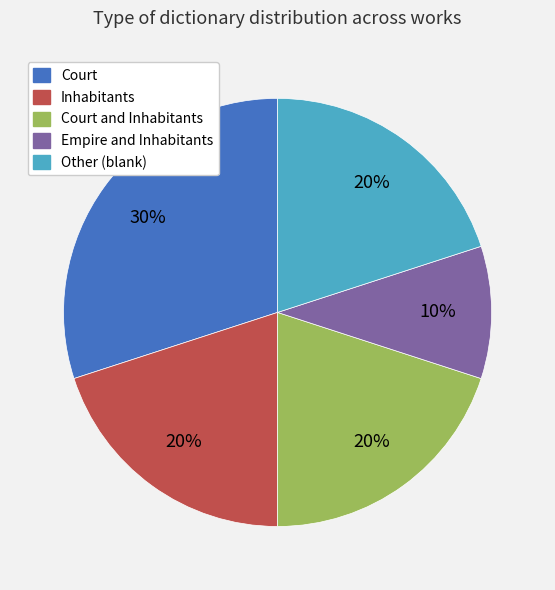

To the nearest percent, what is the average slice percentage?

20%